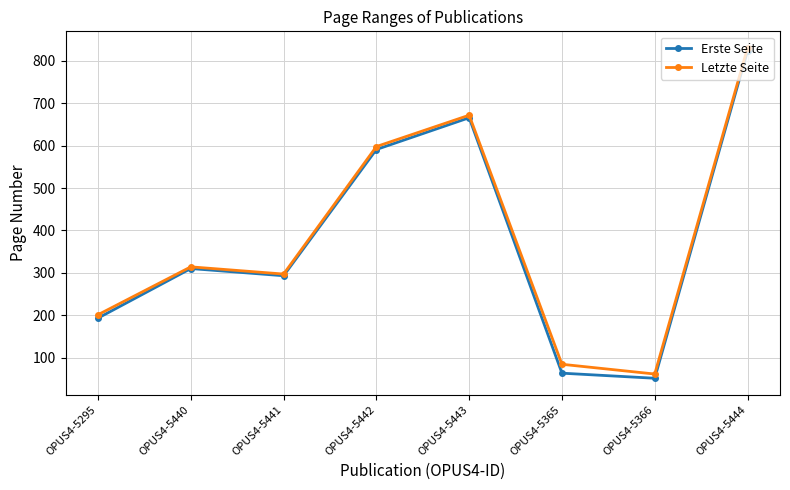

The Letzte Seite series shows 1179 at OPUS4-5443. True or false?

False